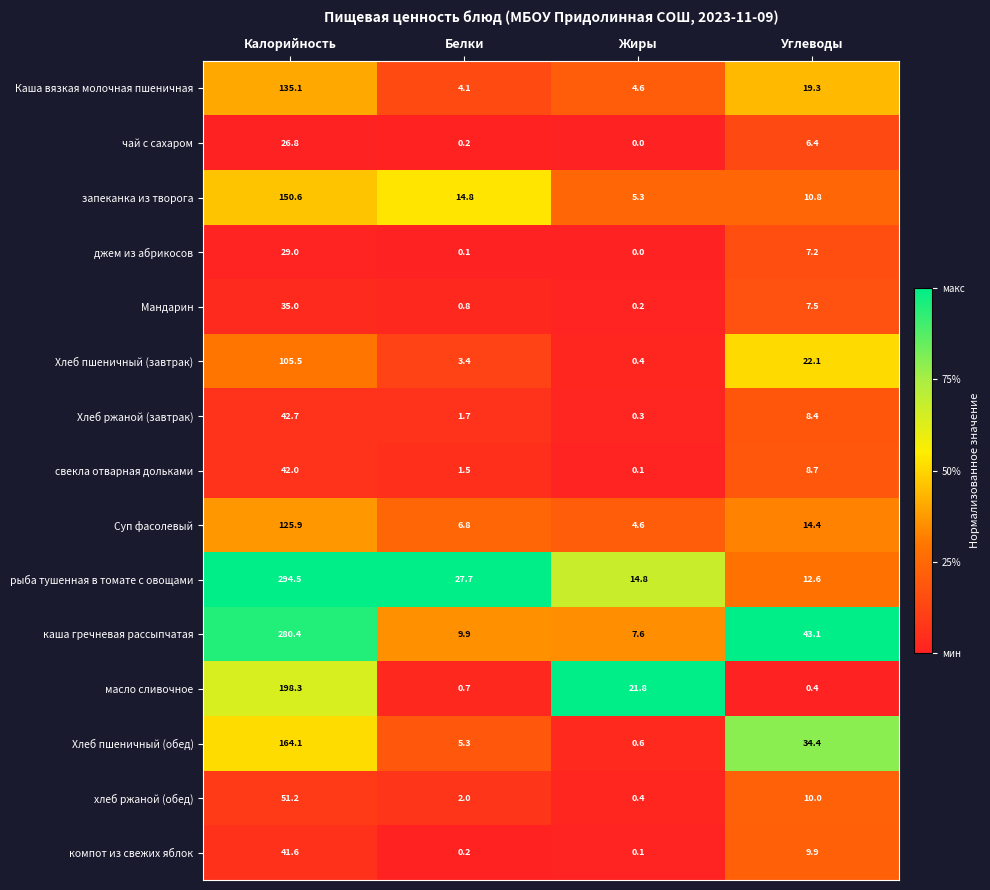

True or false: рыба тушенная в томате с овощами has a value of 14.8 at Жиры.

True